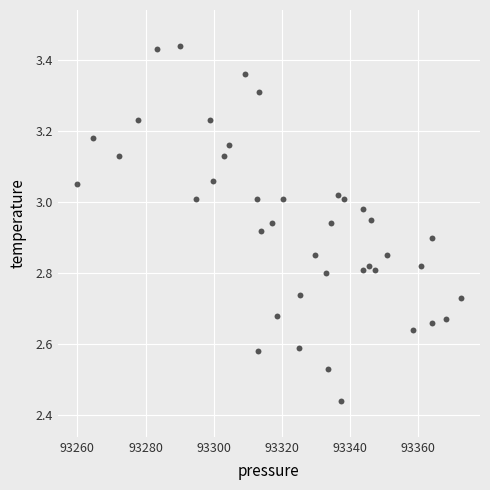

What is the range of Y values (max minus min)?

1.0